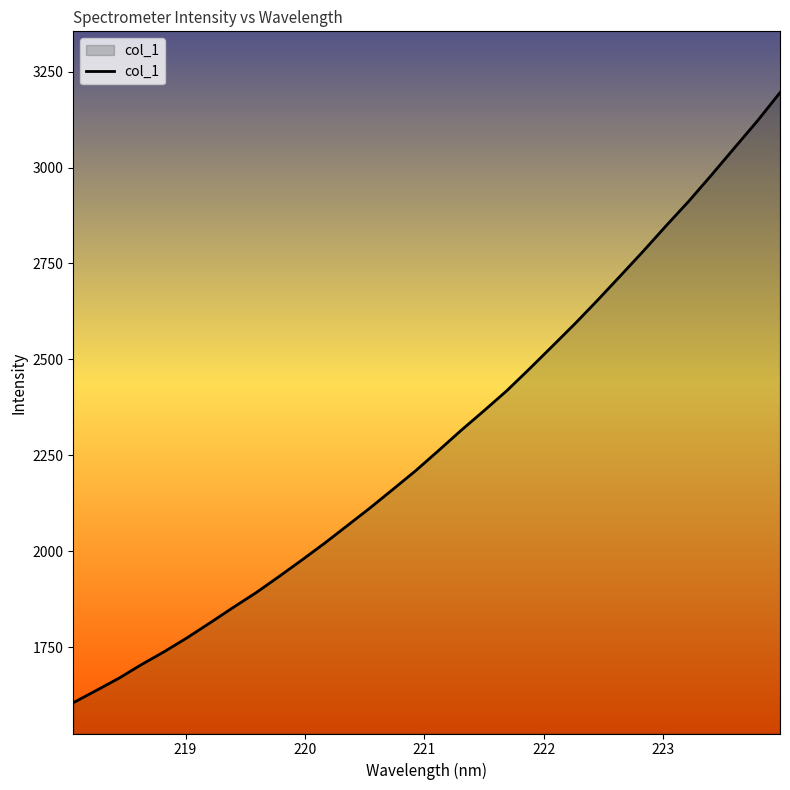

What is the difference between the maximum and minimum values?

1590.2